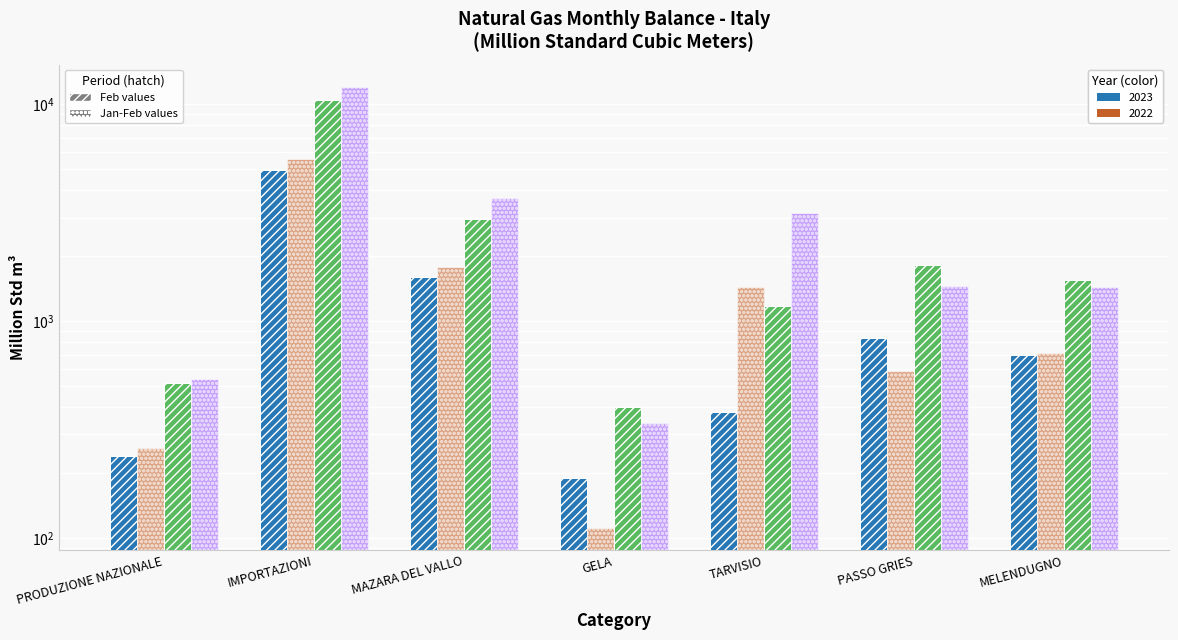

What is the label of the 7th bar from the right?

PRODUZIONE NAZIONALE